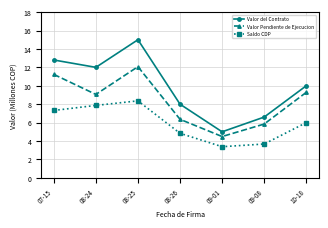

At how many categories does at least one series exceed 6?

6